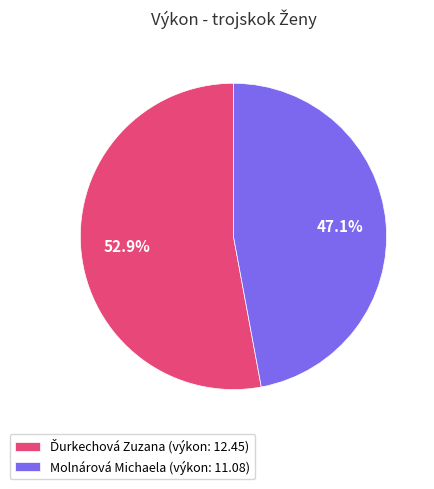

Does Molnárová Michaela (výkon: 11.08) account for over 50% of the chart?

No